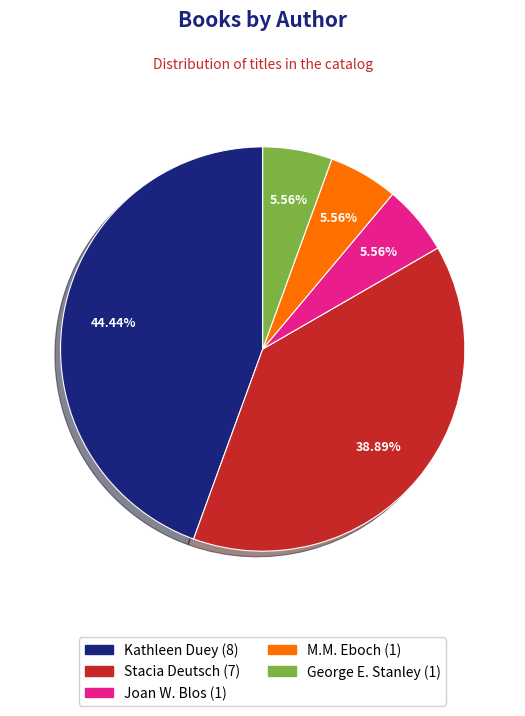

Is it true that George E. Stanley is 20% of the pie?

False